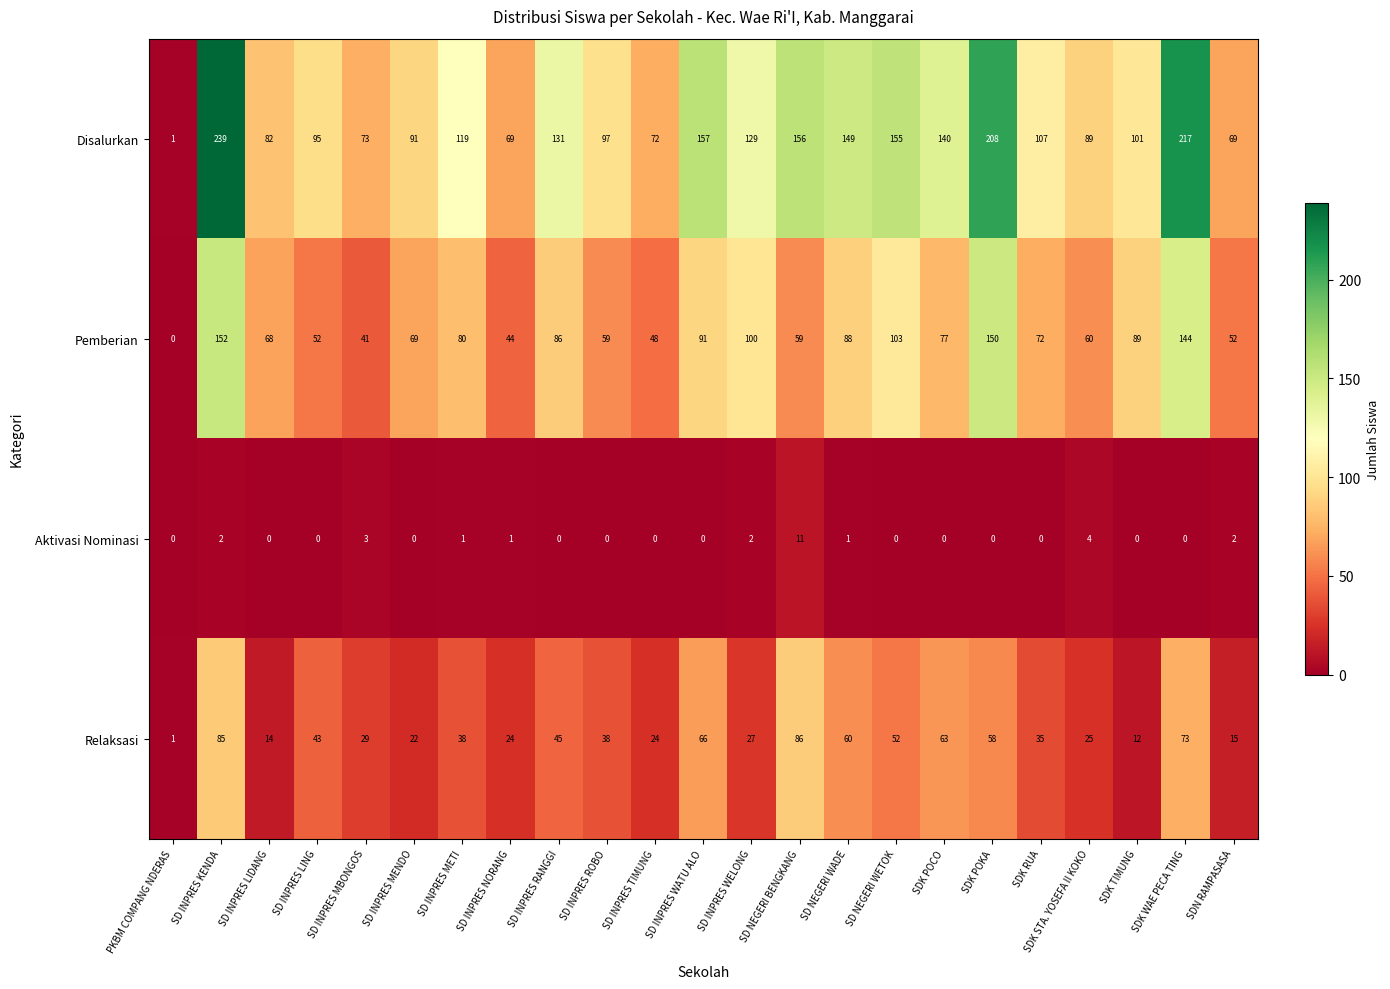

Is the value of Disalurkan at SD INPRES ROBO greater than the value of Aktivasi Nominasi at SD INPRES WATU ALO?

Yes